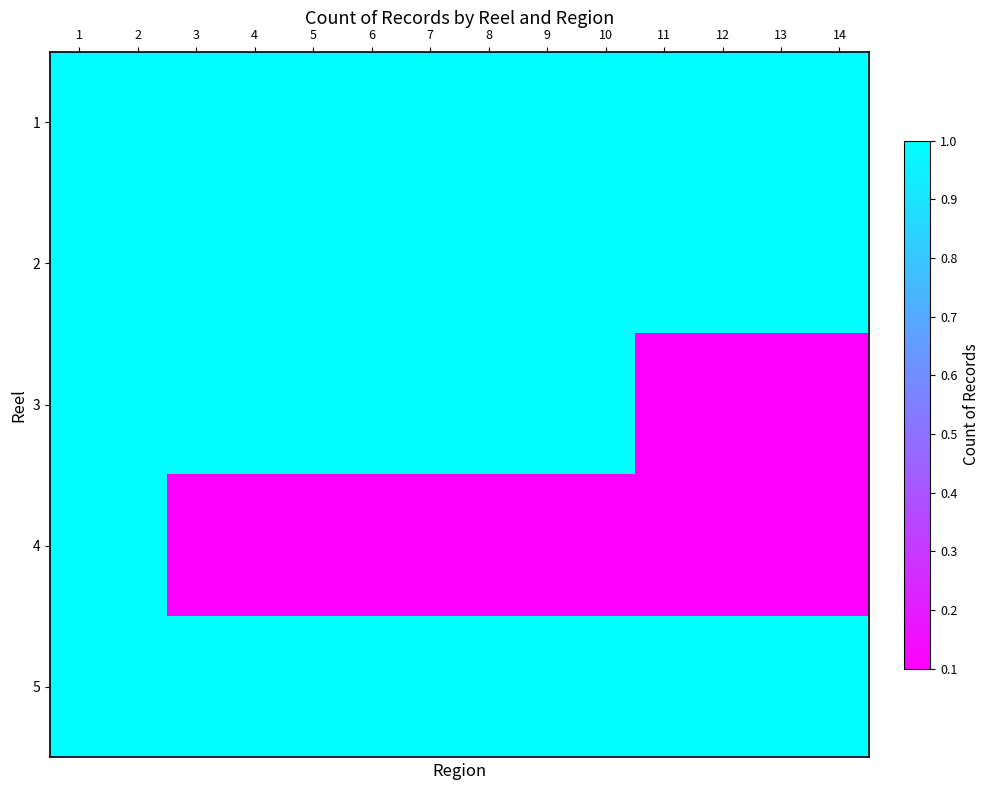

What is the total value across all series at 10?

4.1